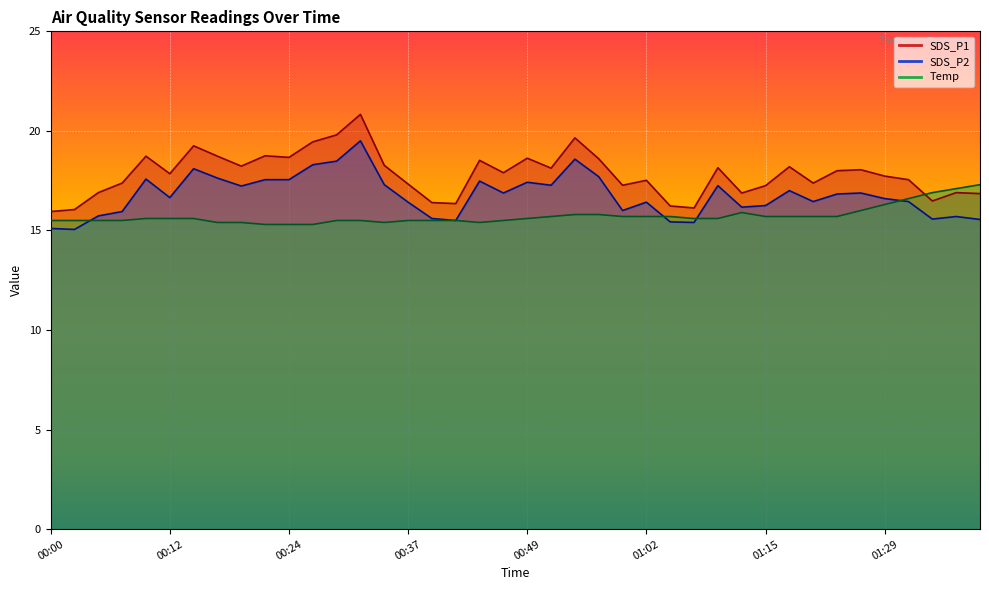

Where does the SDS_P2 series first go above 16?

00:10